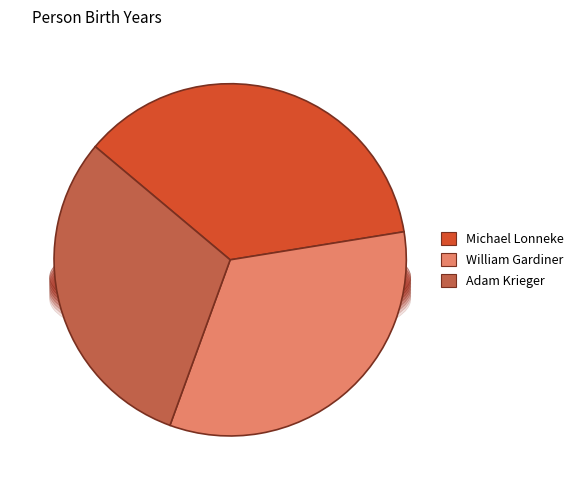

How many segments does this pie chart have?

3